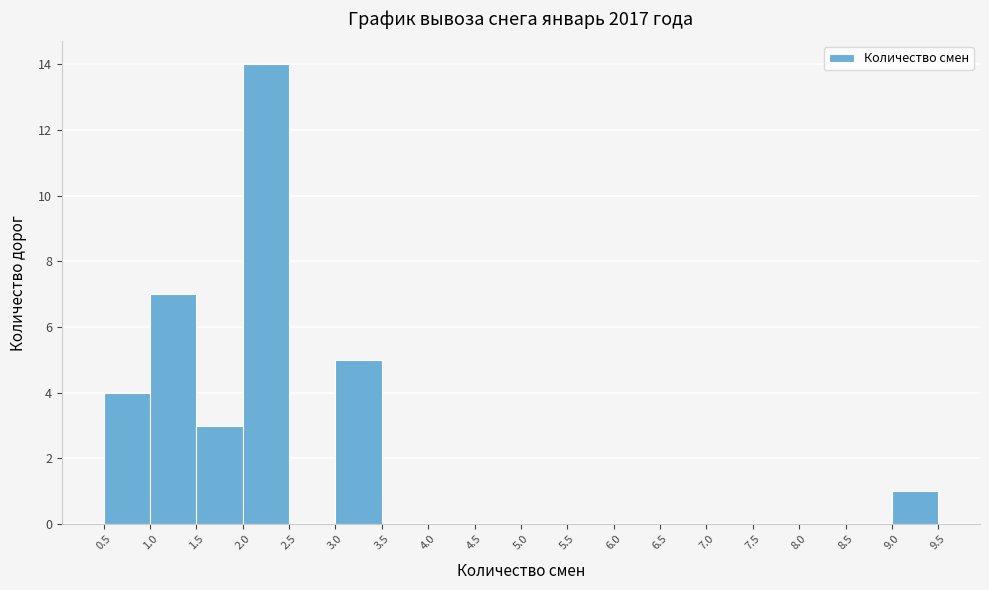

What is the height of the bar covering 3.0 to 3.5 on the x-axis? The values are not printed on the chart, so give them approximately, as read against the axis.

5